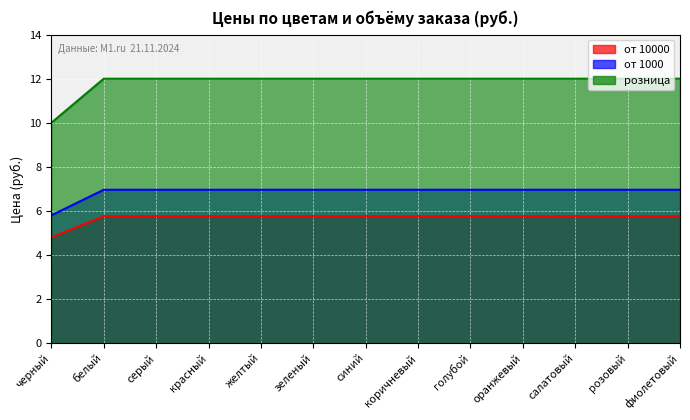

What is the label of the 3rd point from the left?

серый